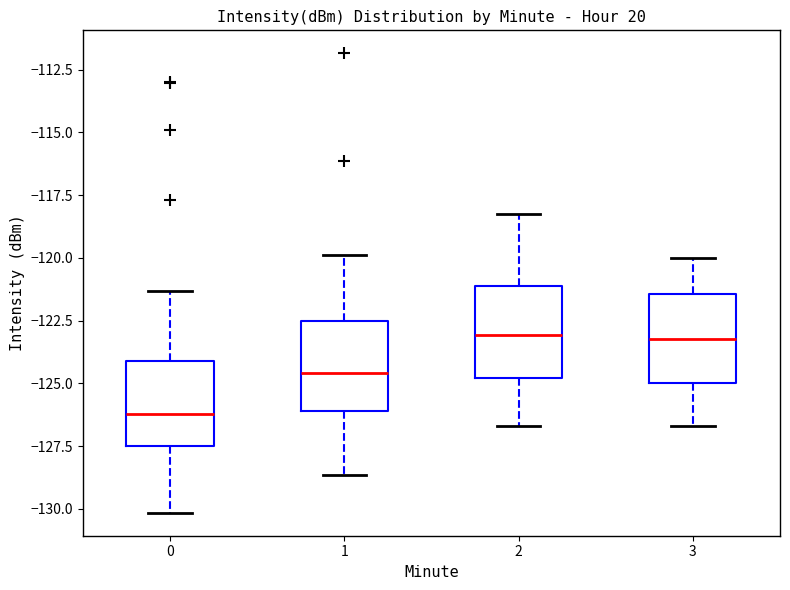

Which box has the lowest median line?

0